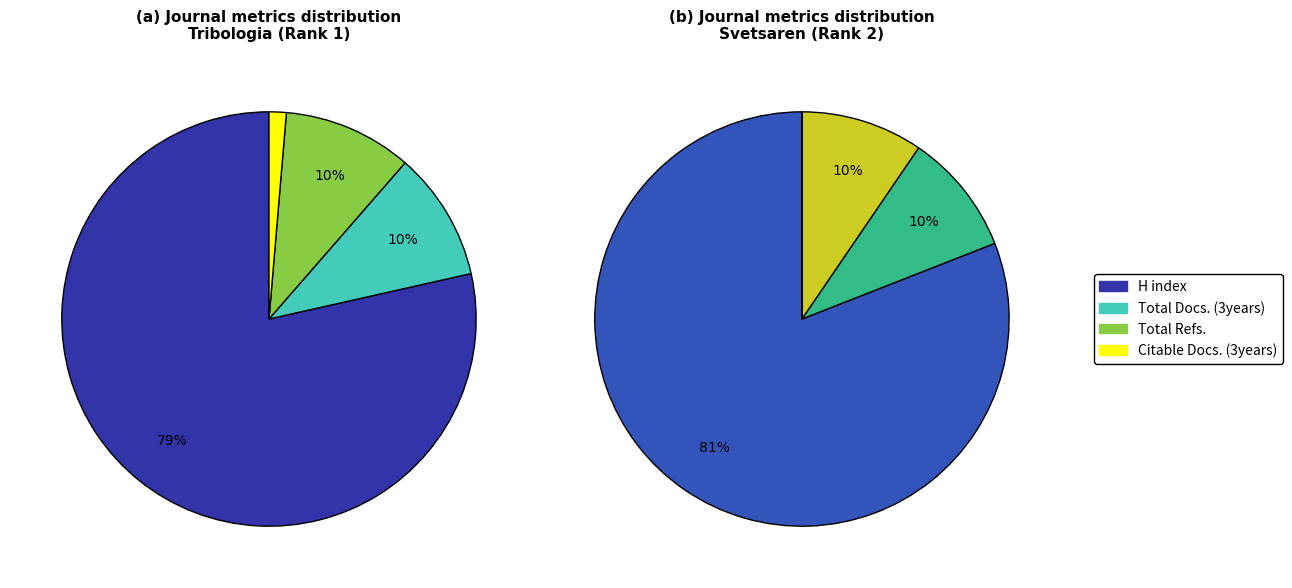

True or false: Svetsaren accounts for 55% of the total.

False